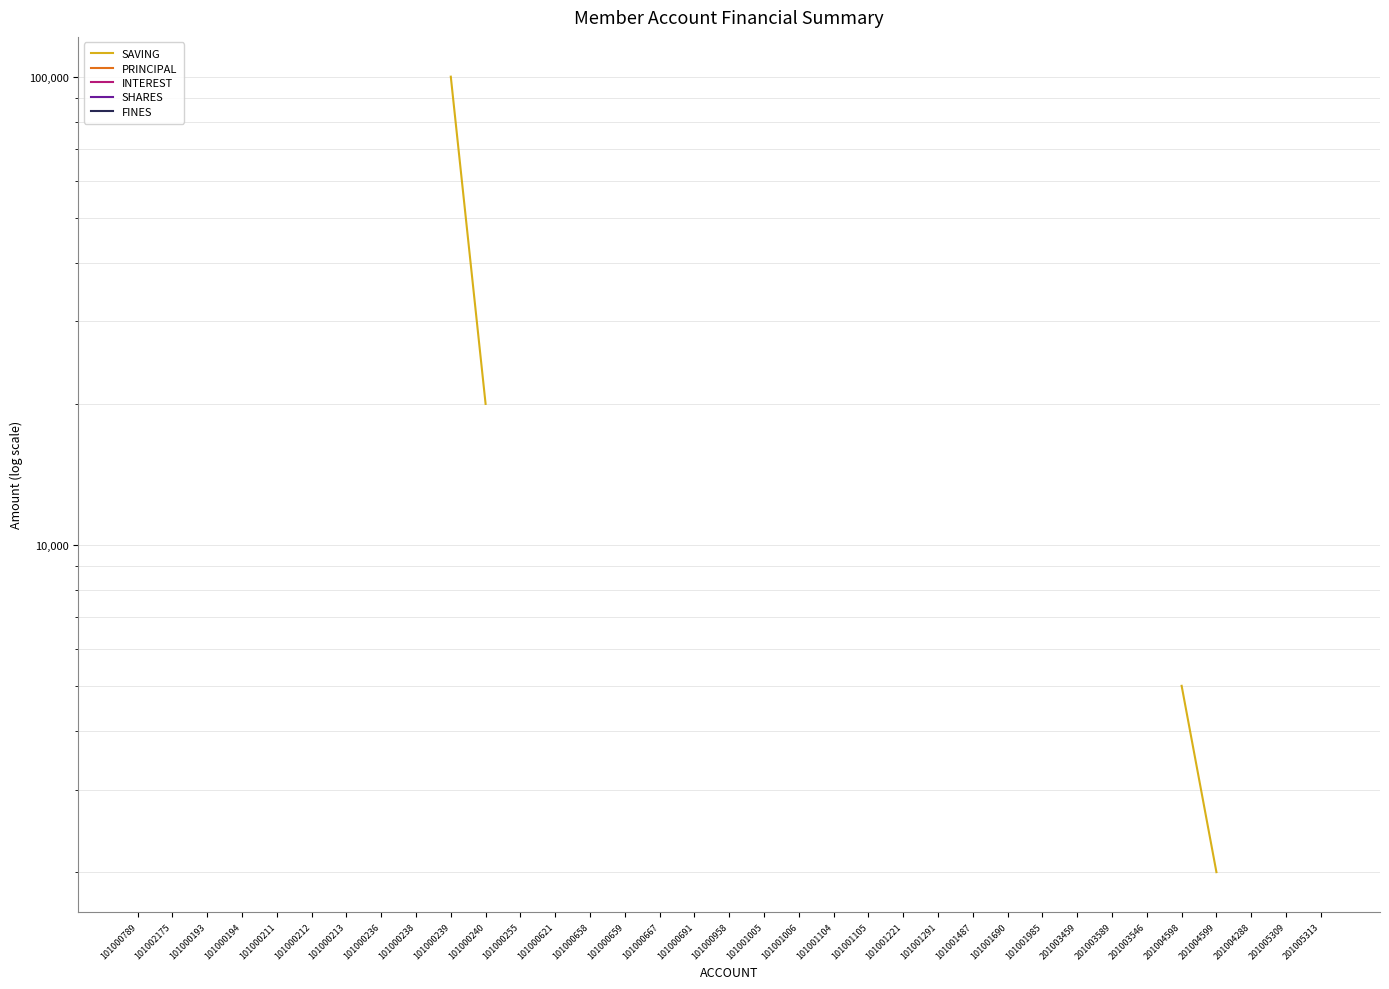

How many distinct data groups are displayed?

5